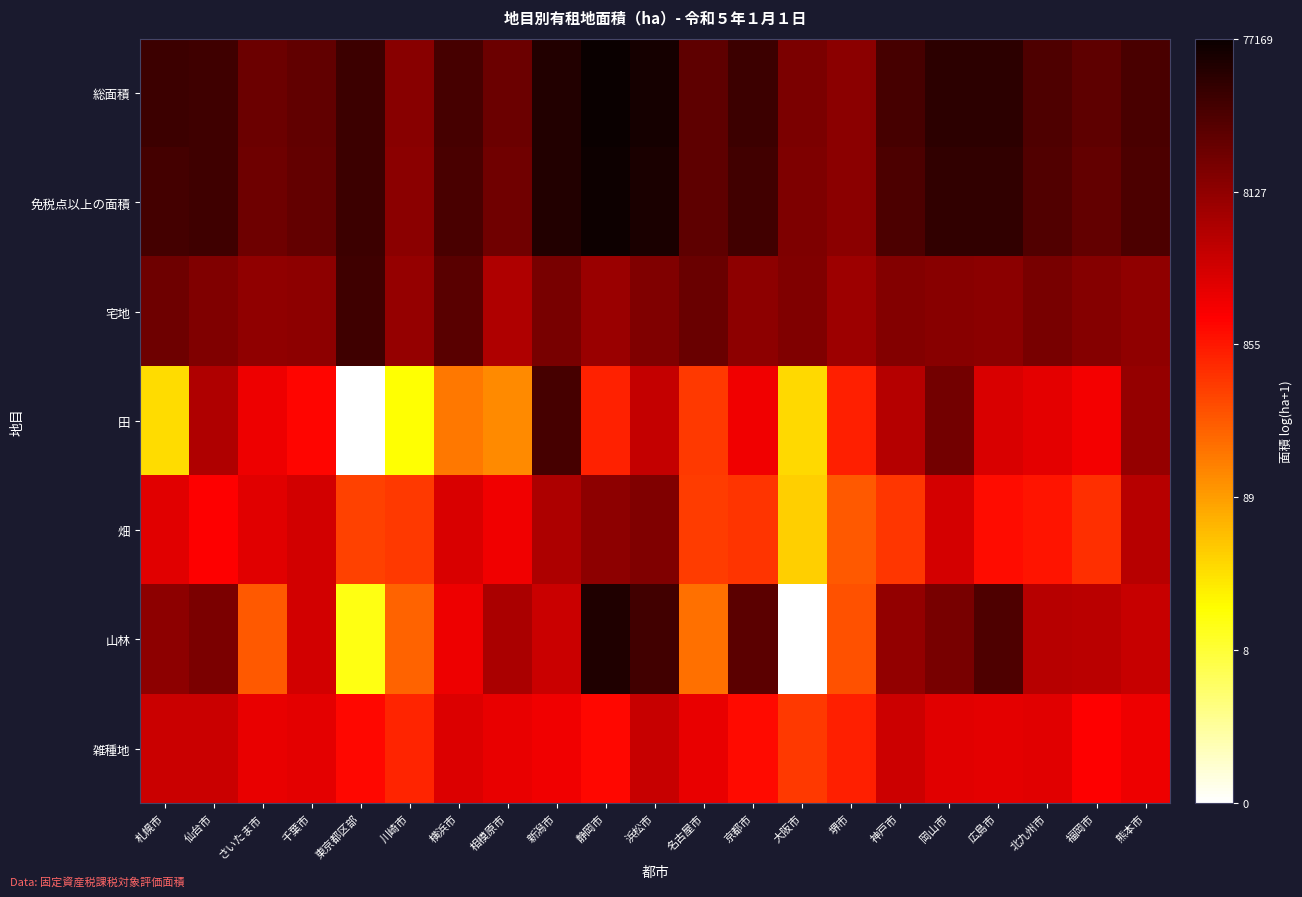

At 東京都区部, list the series in order from smallest to largest.

田, 山林, 畑, 雑種地, 宅地, 免税点以上の面積, 総面積